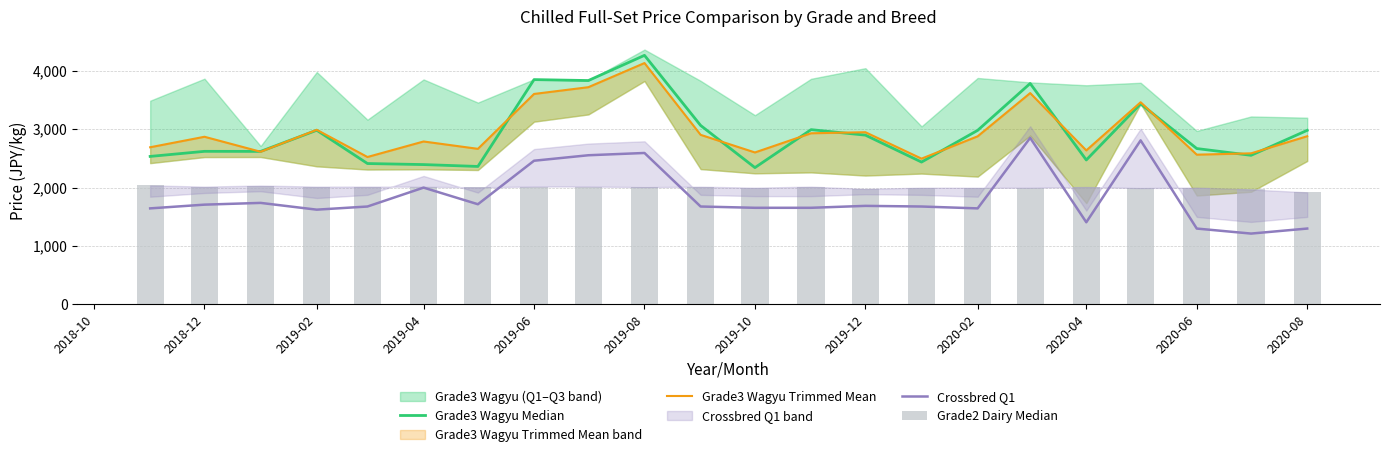

Count the number of categories in the chart.

22